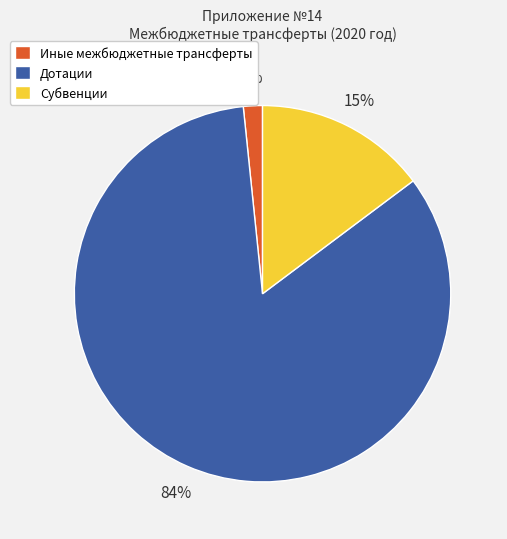

Combined, do Субвенции and Иные межбюджетные трансферты account for over 50%?

No